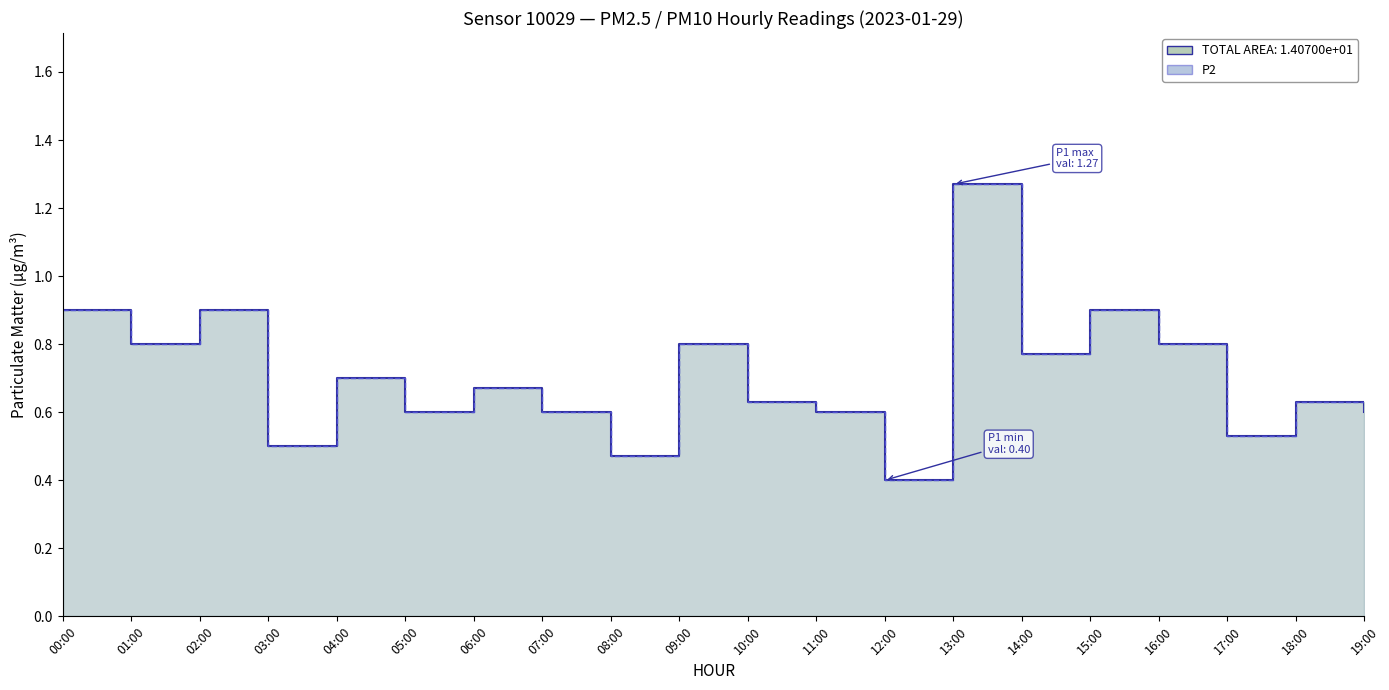

Which series has the largest range (max minus min)?

P1_line